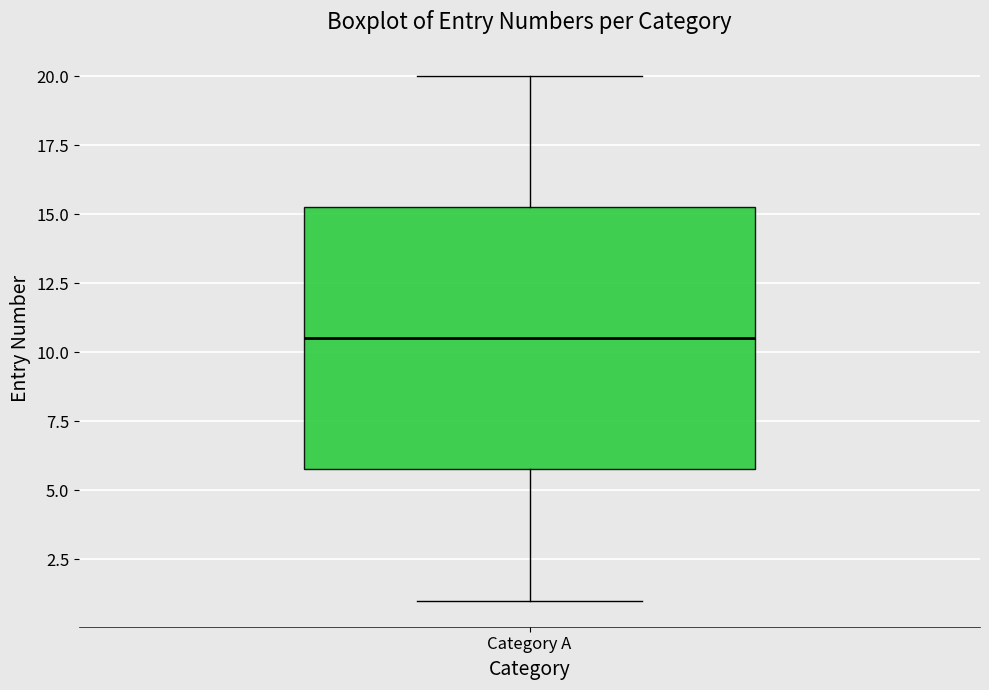

Transcribe this box plot: give where the median line is, the range the box spans, and where the two whiskers end, as read against the y-axis. The values are not printed on the chart, so give them approximately, as read against the axis.

median 10.5, box 6.0 to 15.5, whiskers 1.0 to 20.0